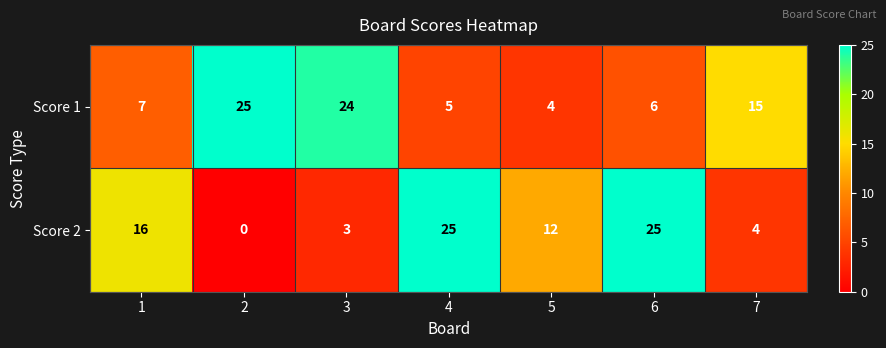

What is the spread (max minus min) of values at 3?

21